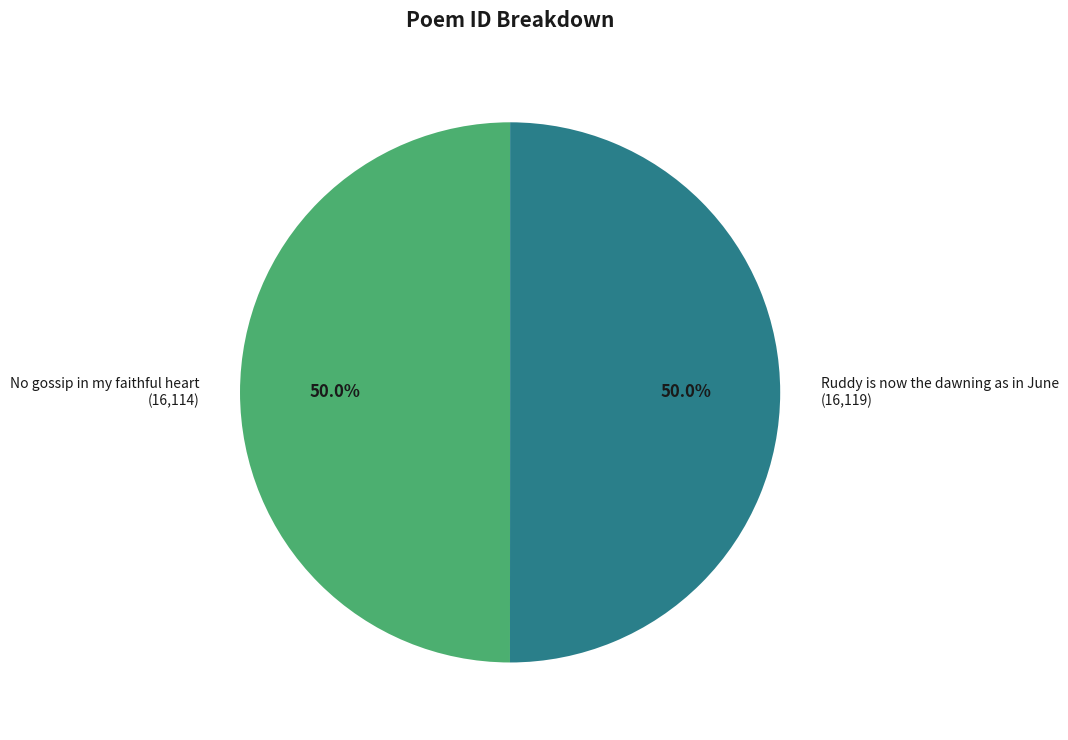

How many segments does this pie chart have?

2